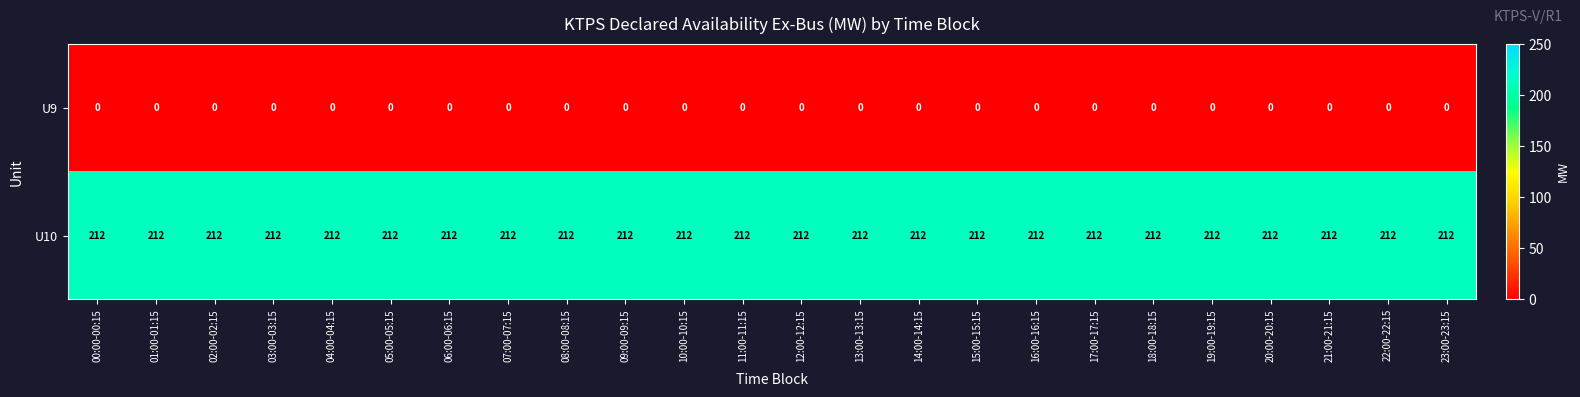

Is the value of U9 at 14:00-14:15 greater than the value of U10 at 08:00-08:15?

No